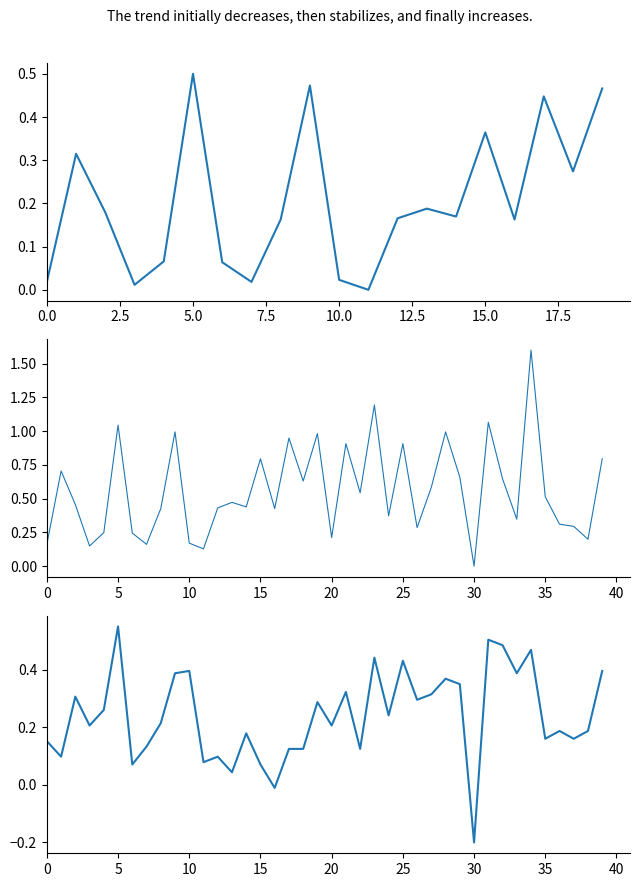

What is the label of the 26th point from the left?

25